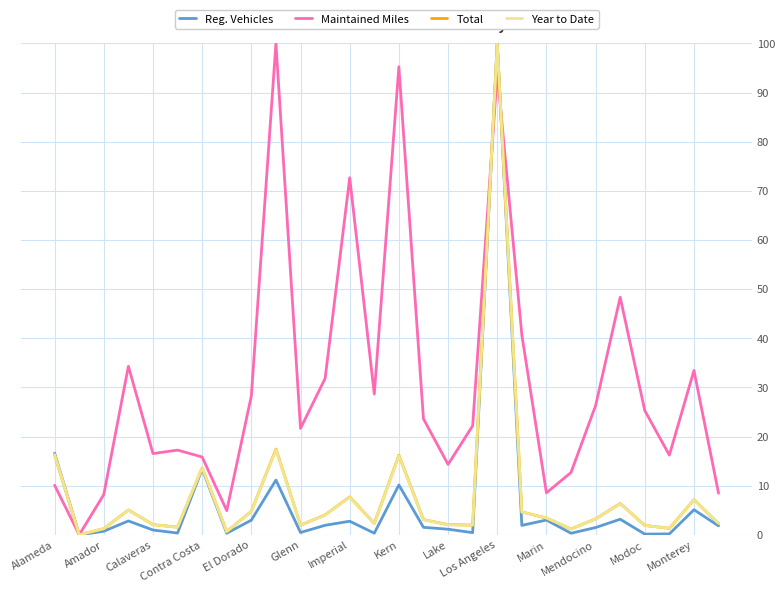

What is the difference between the maximum and minimum values in the Reg. Vehicles series?

100.0